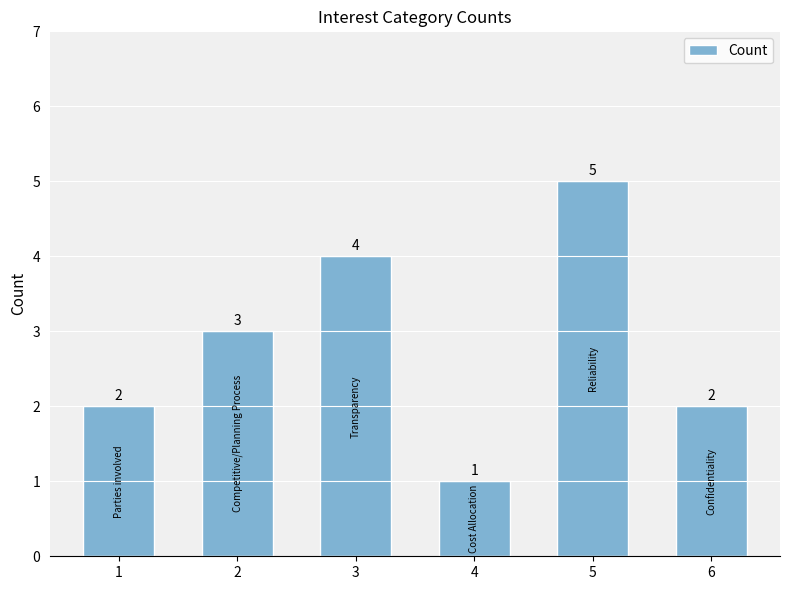

Between 6 and 5, which is larger?

5